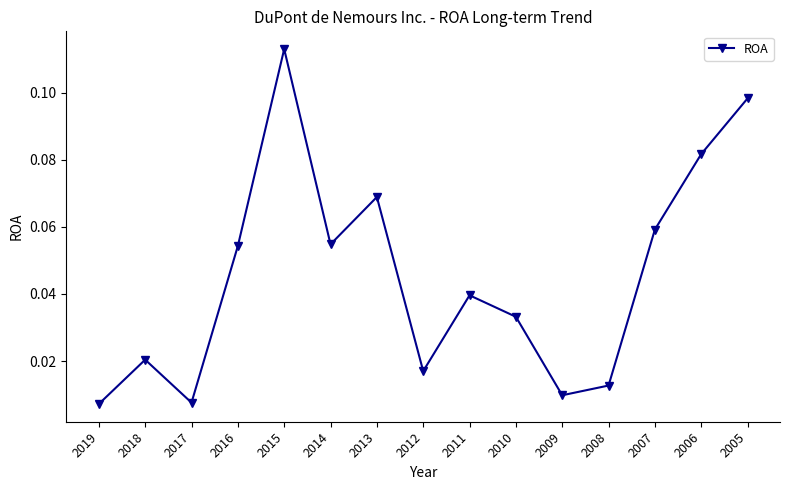

What is the change in value from 2018 to 2005?

+0.1